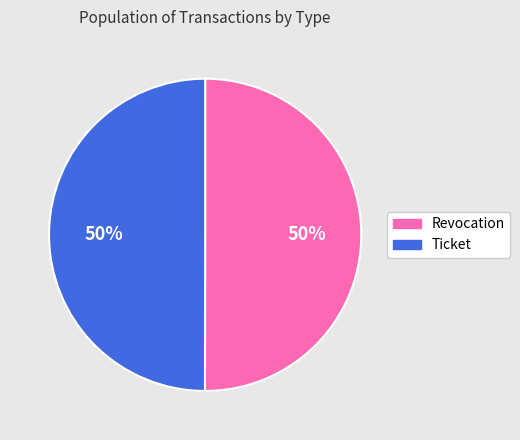

The Ticket slice represents 58% of the pie. True or false?

False